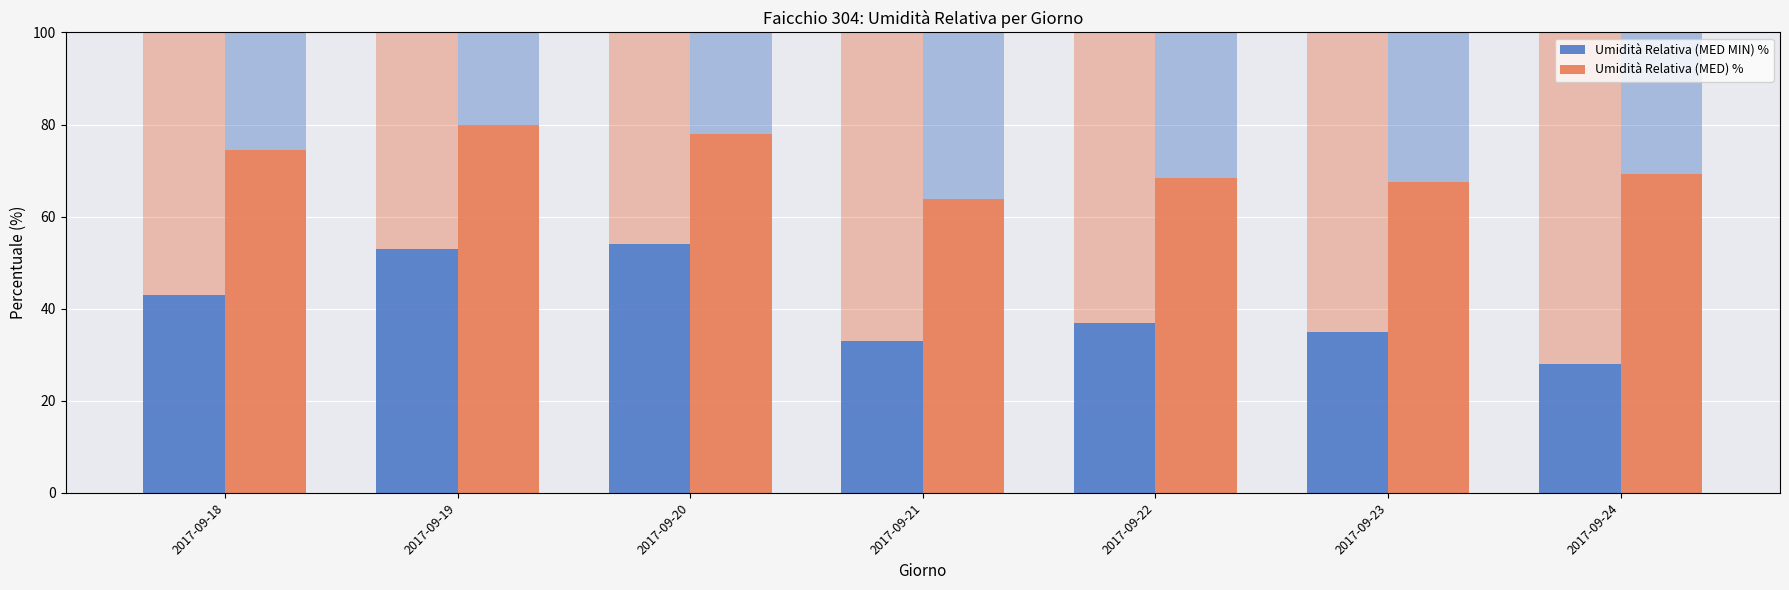

How many bars are there in total?

14